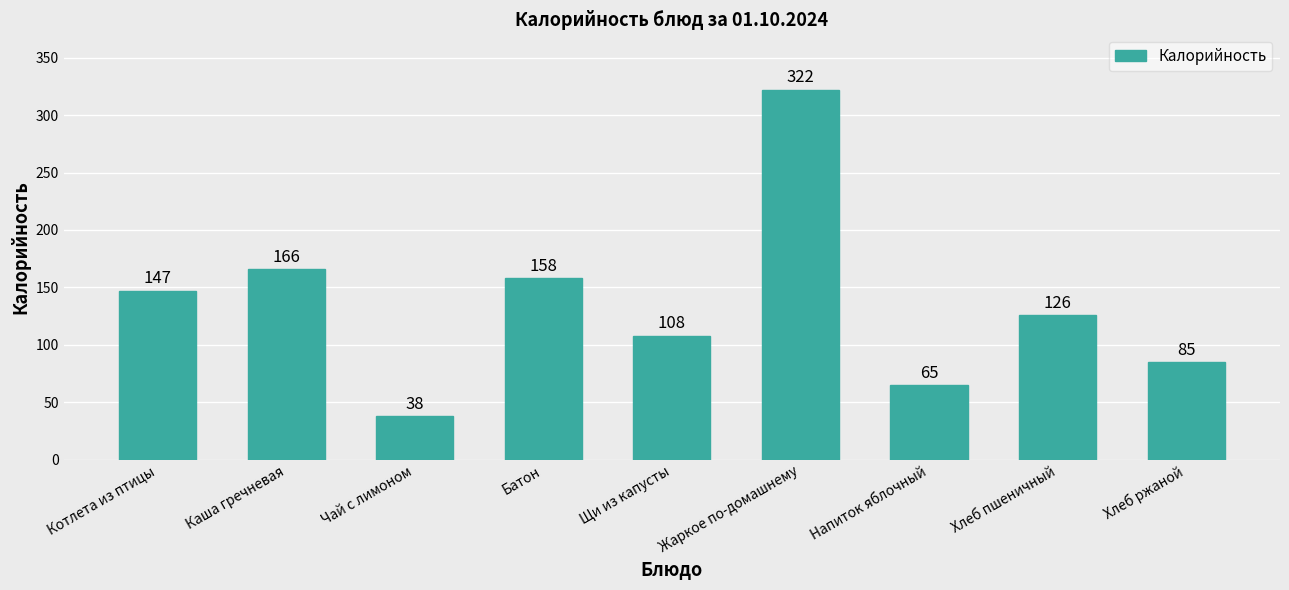

Reading left to right, what are all the values shown in this chart?

147	166	38	158	108	322	65	126	85